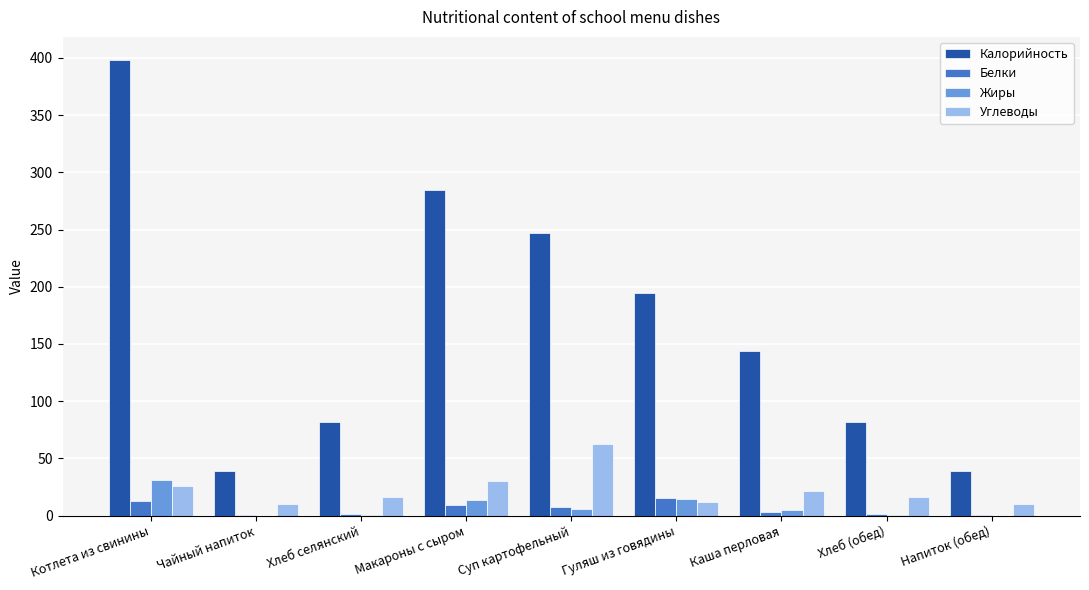

At which category does the chart reach its peak across all series?

Котлета из свинины